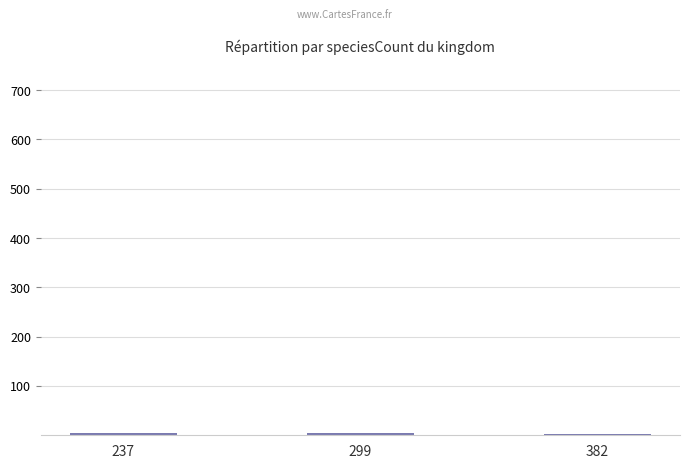

What is the difference between the maximum and minimum values?

2